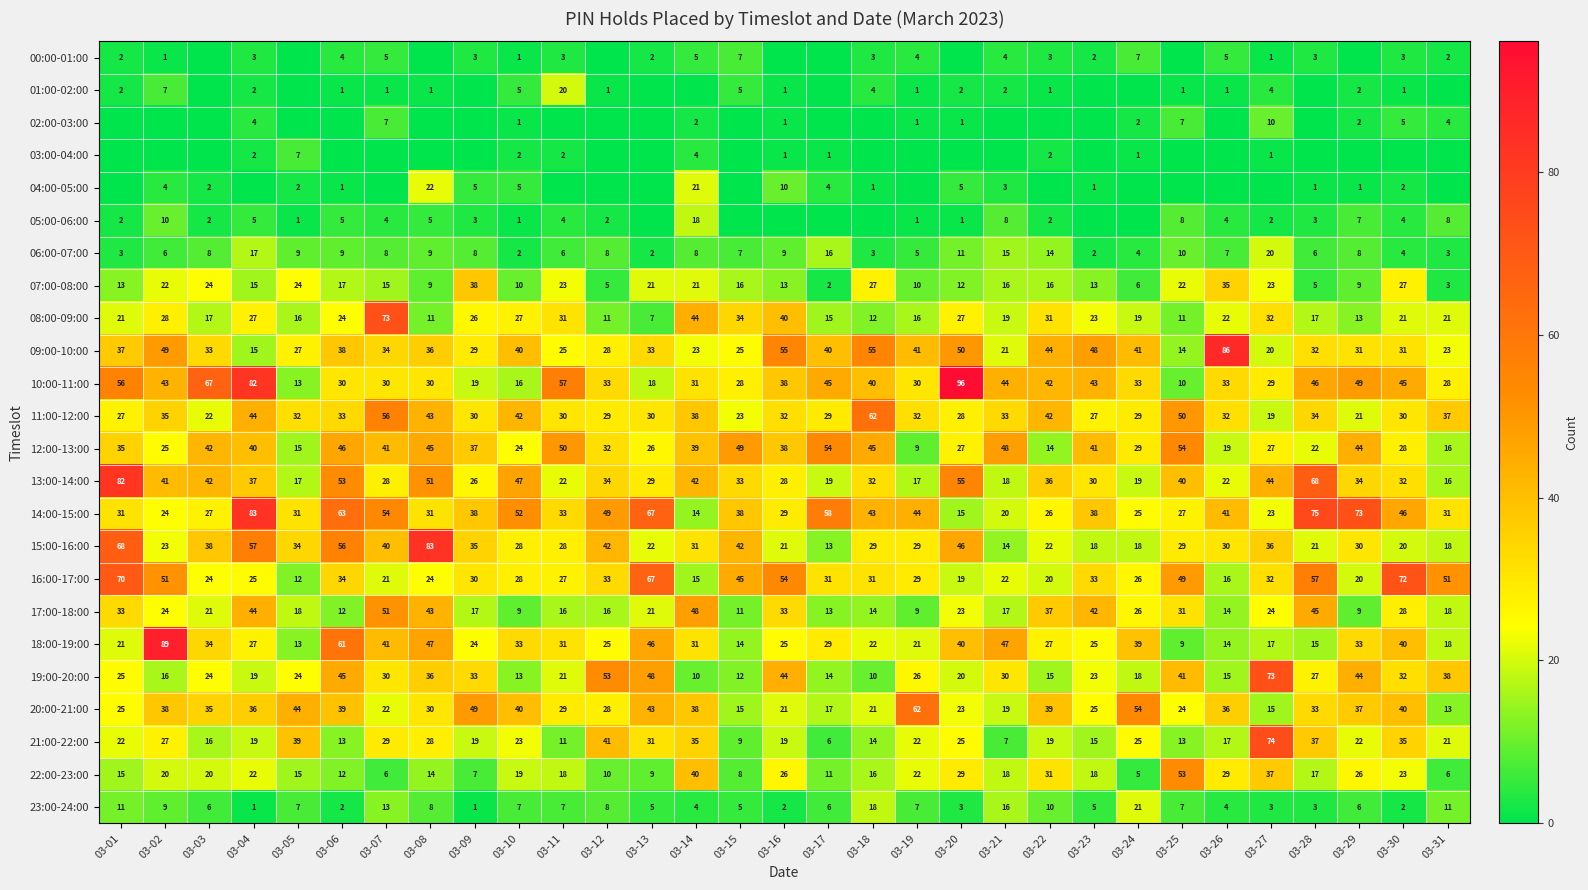

Count the number of categories in the chart.

31